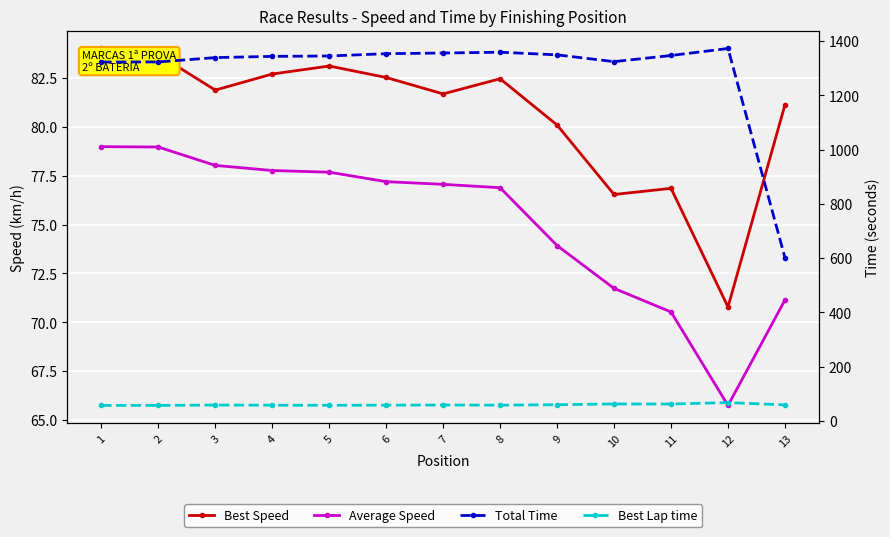

At 8, list the series in order from smallest to largest.

Best Lap time, Average Speed, Best Speed, Total Time